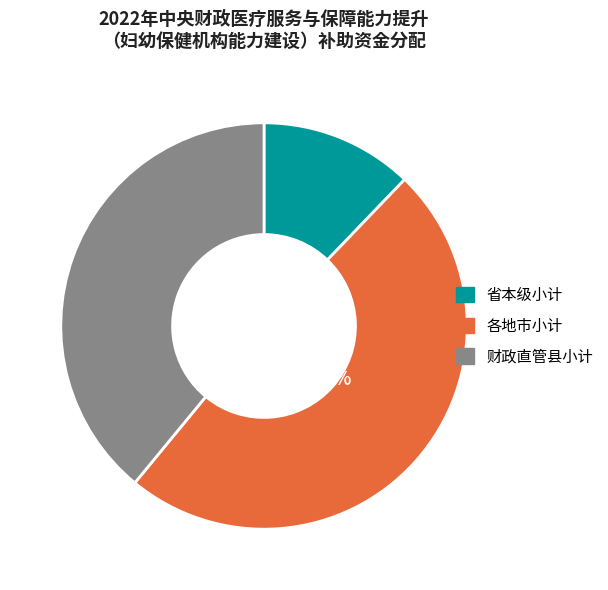

How many slices are in this pie chart?

3